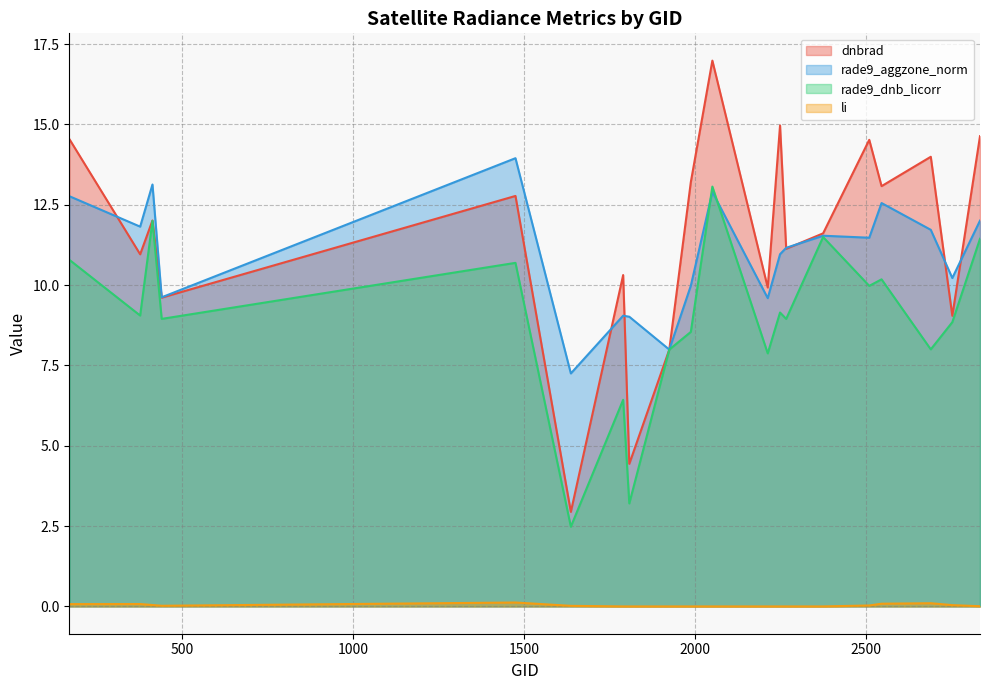

At how many categories does at least one series exceed 7?

20